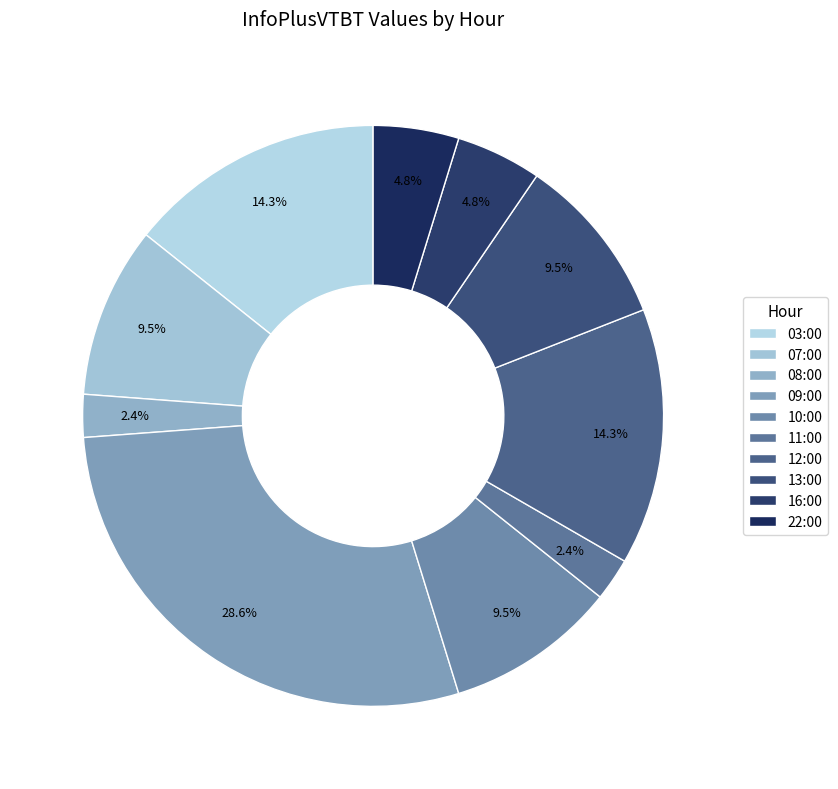

To the nearest percent, what is the difference between the largest and smallest slice percentages?

26%